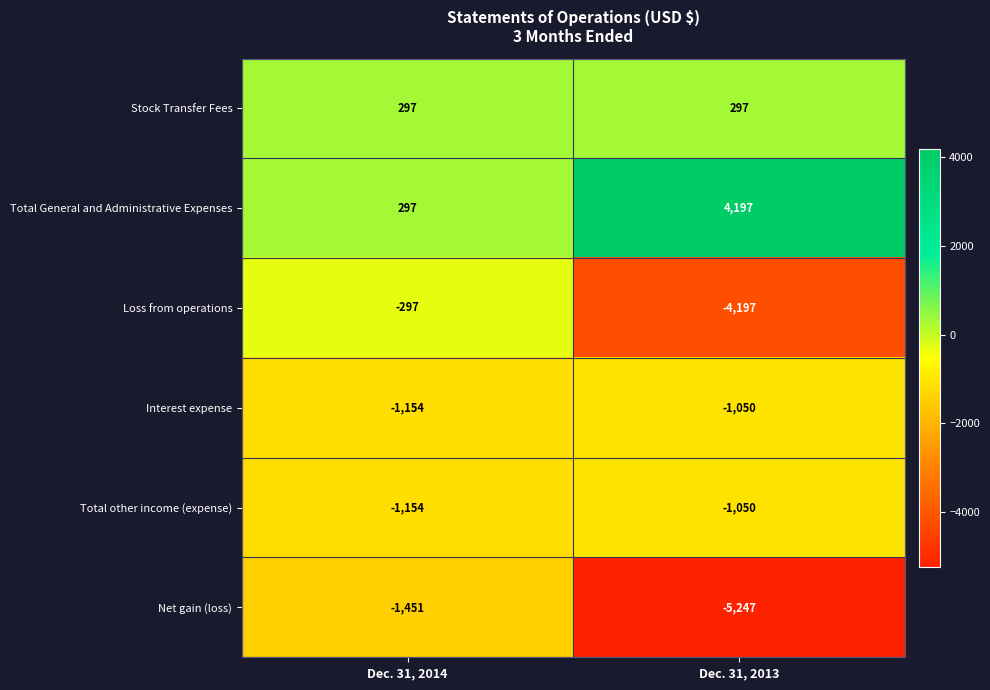

At which category is the sum across all series the highest?

Dec. 31, 2014